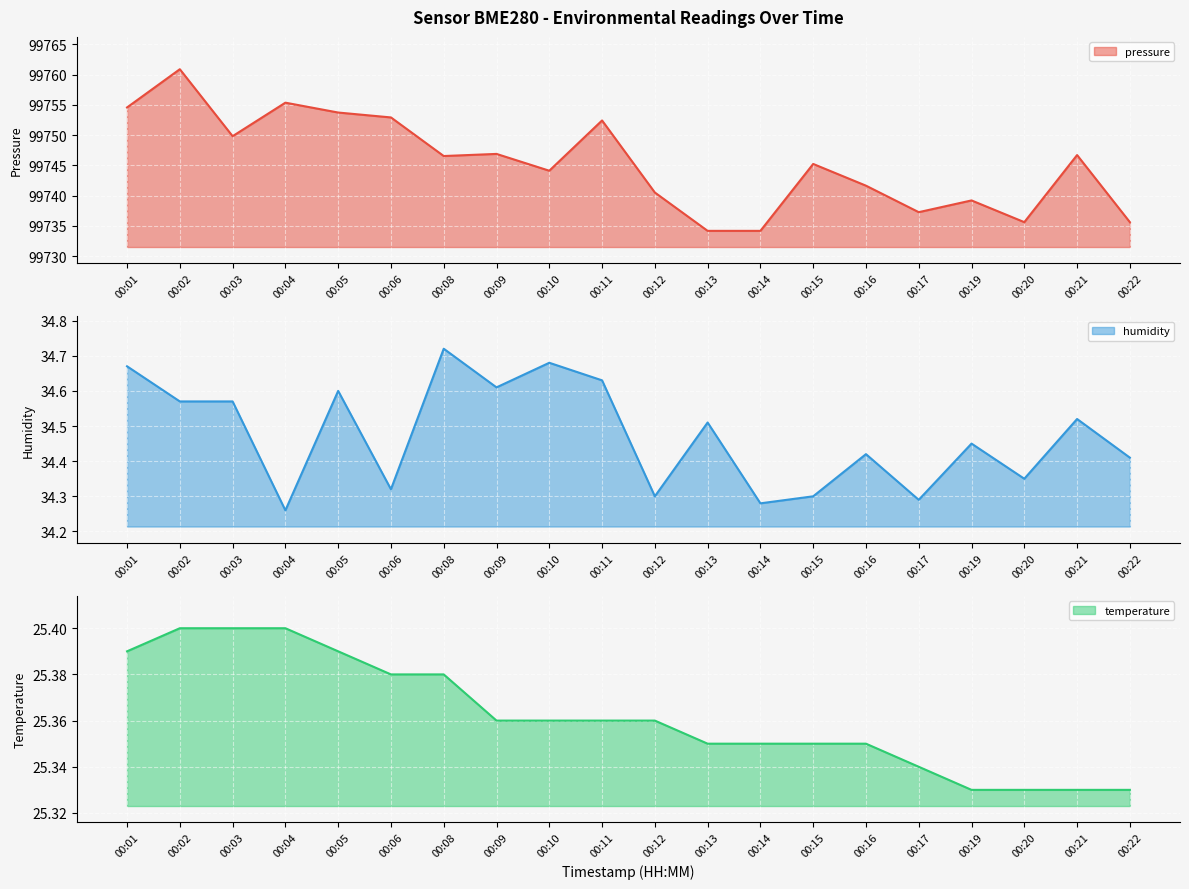

Which has a higher value, 00:14 or 00:17?

00:17